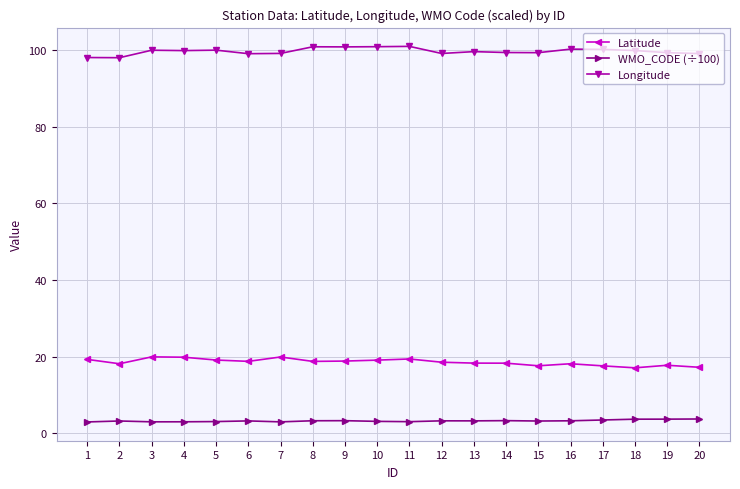

Read the Longitude value at 18.

99.8